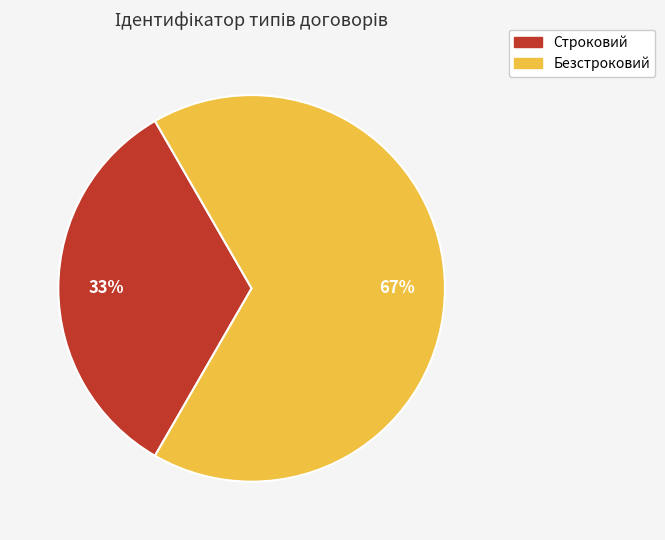

Which category has the smallest portion of the pie?

Строковий